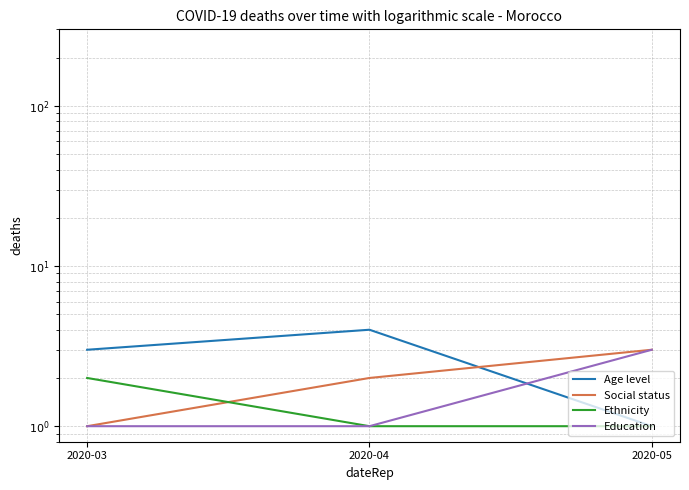

Between 2020-04 and 2020-05, which series saw the biggest shift?

Age level